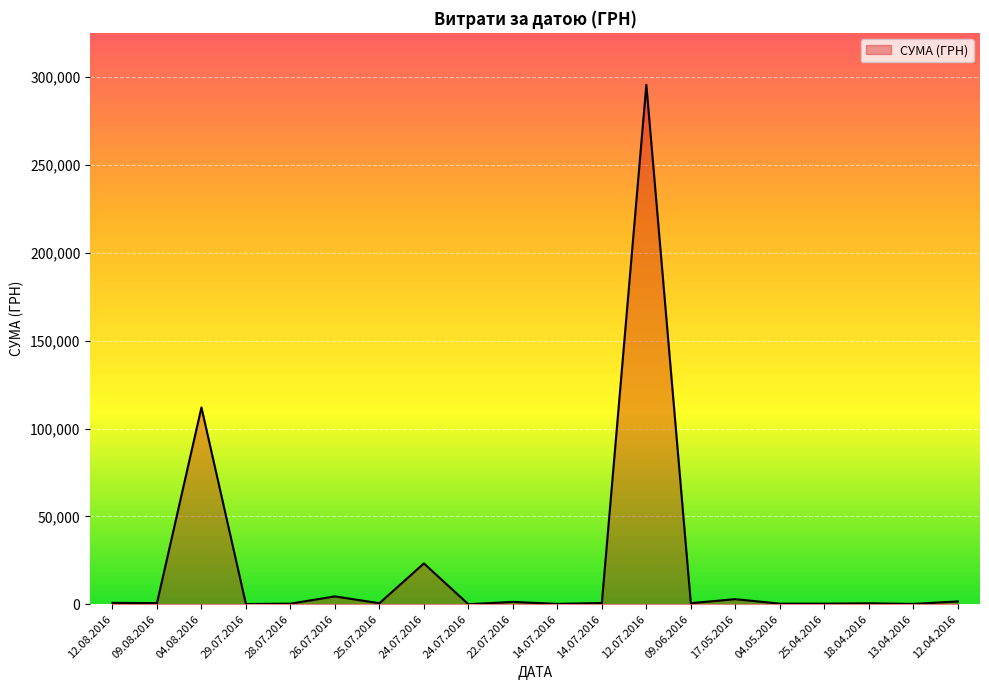

Does the chart have visible grid lines?

Yes